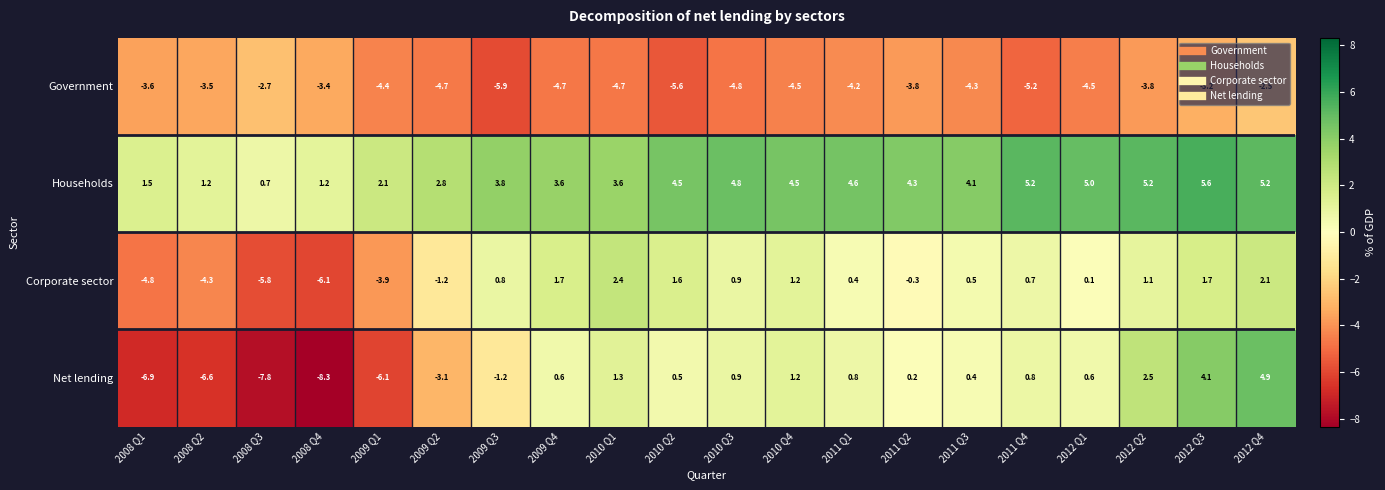

What is the smallest value displayed?

-8.3